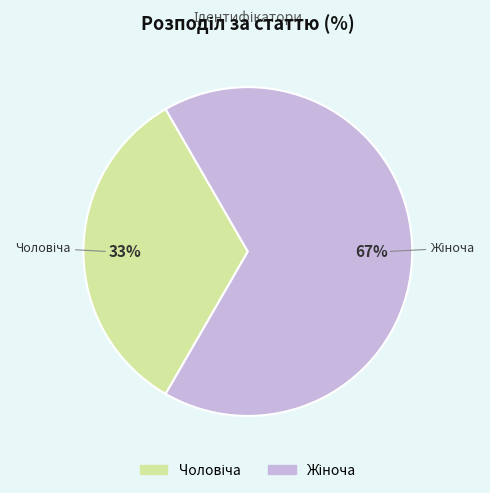

Is there a majority slice in this chart?

Yes